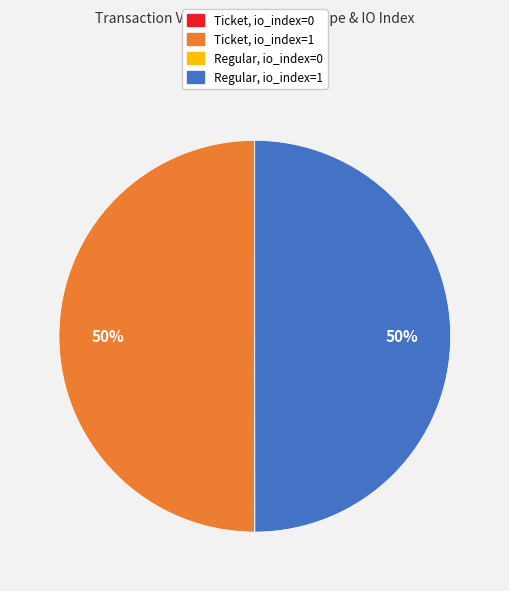

To the nearest percent, what is the average slice percentage?

25%